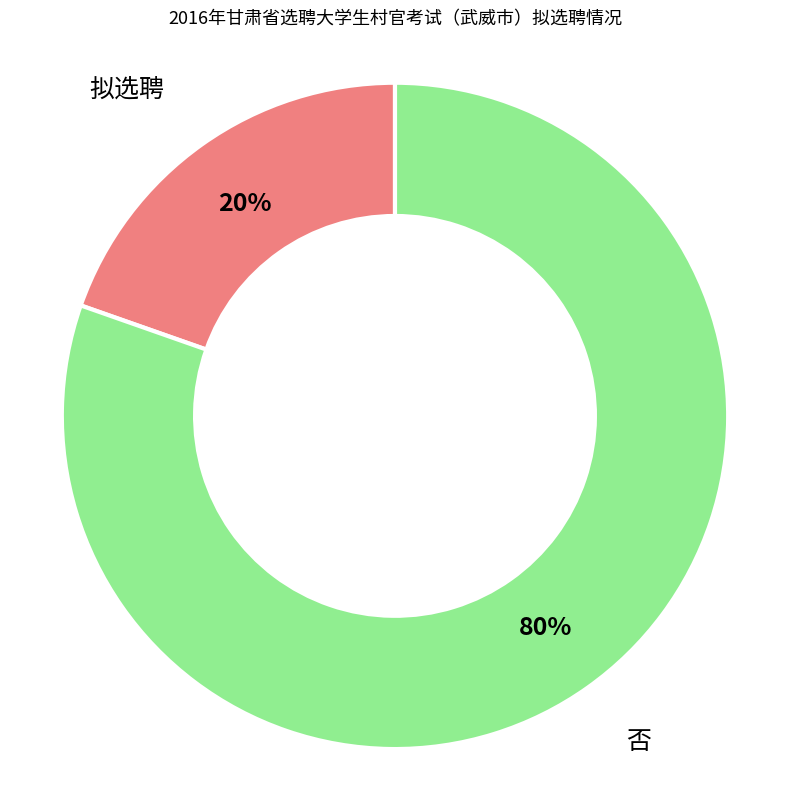

To the nearest percent, what is the combined percentage of 拟选聘 and 否?

100%